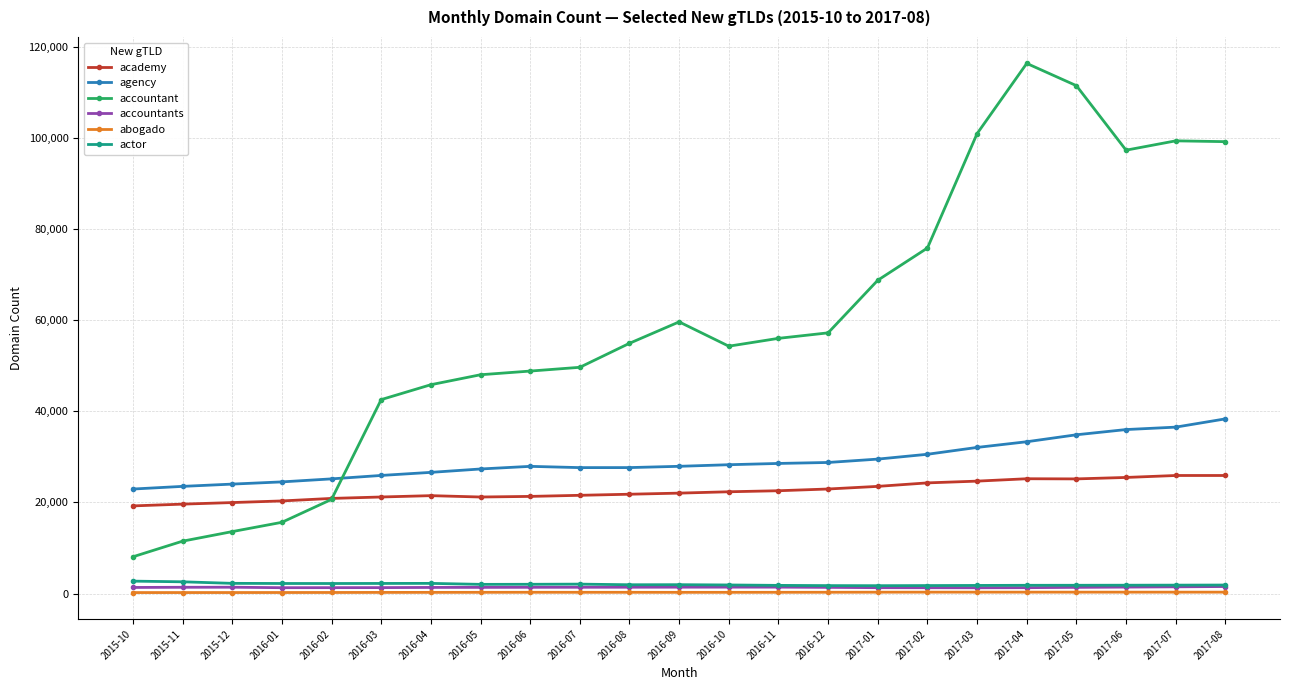

At which category does the chart reach its peak across all series?

2017-04